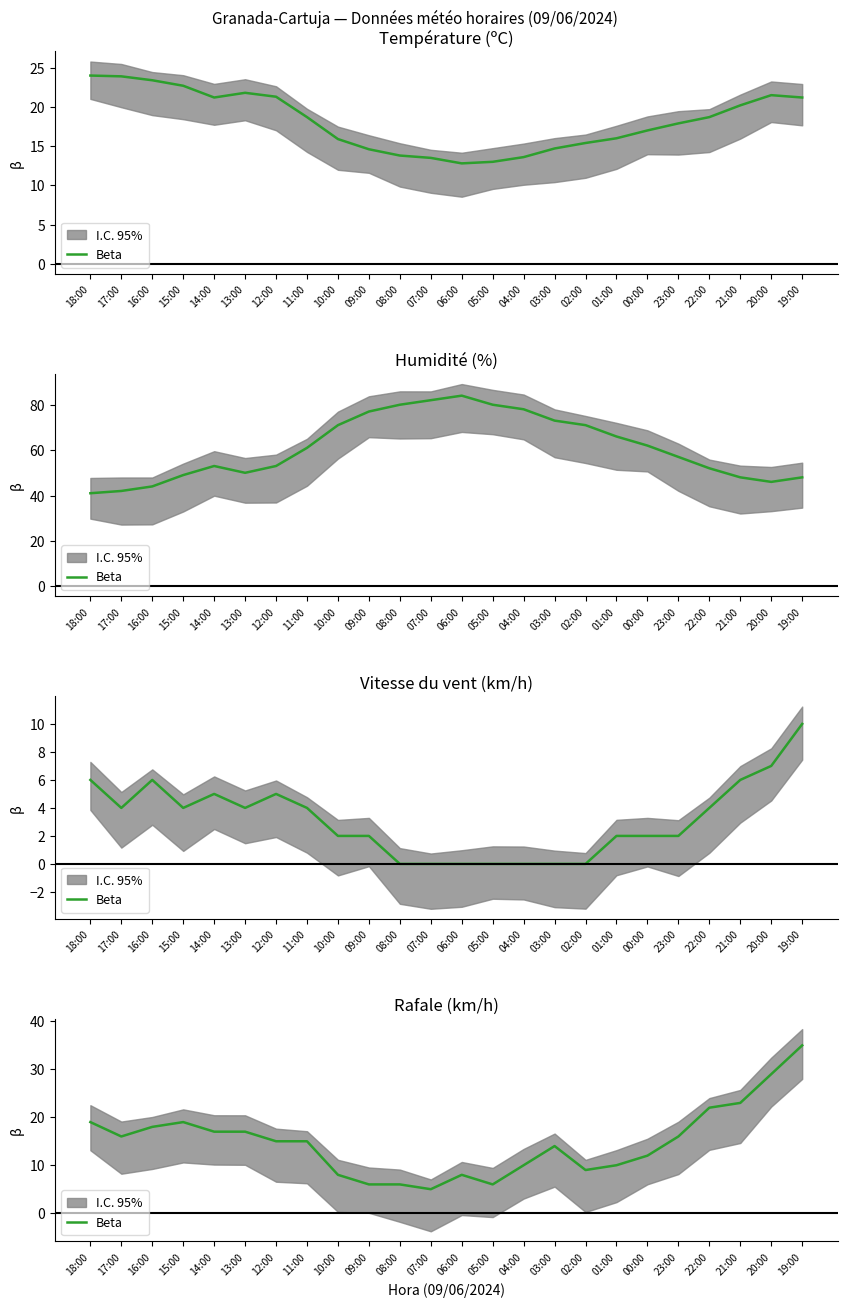

How many interior local valleys (lower than both neighbors) does the data have?

4